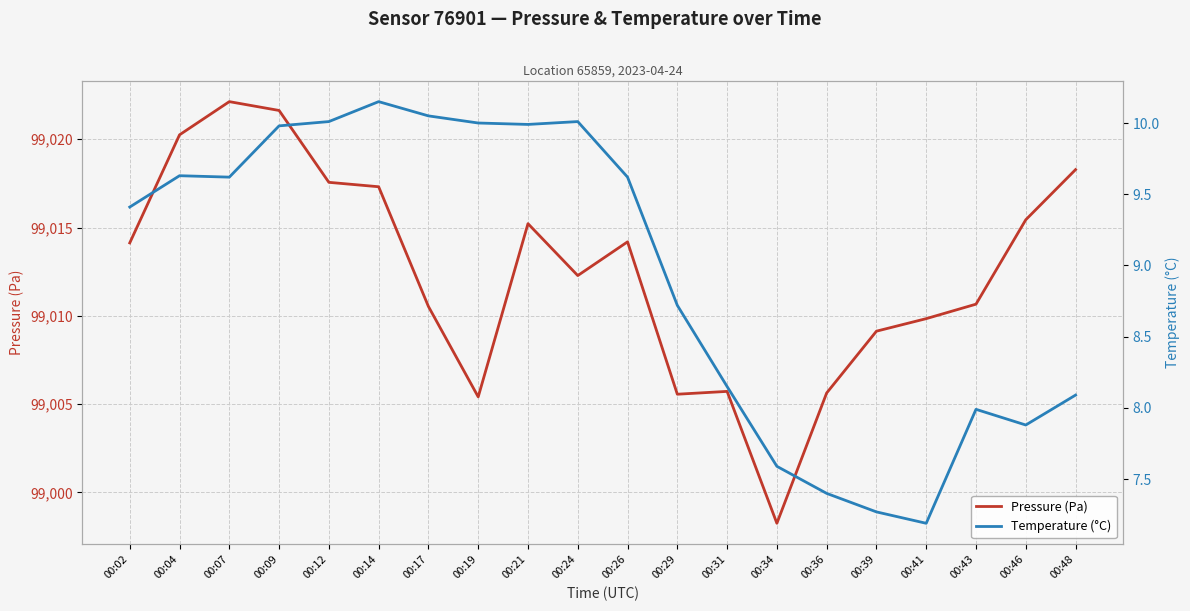

Count the number of categories in the chart.

20